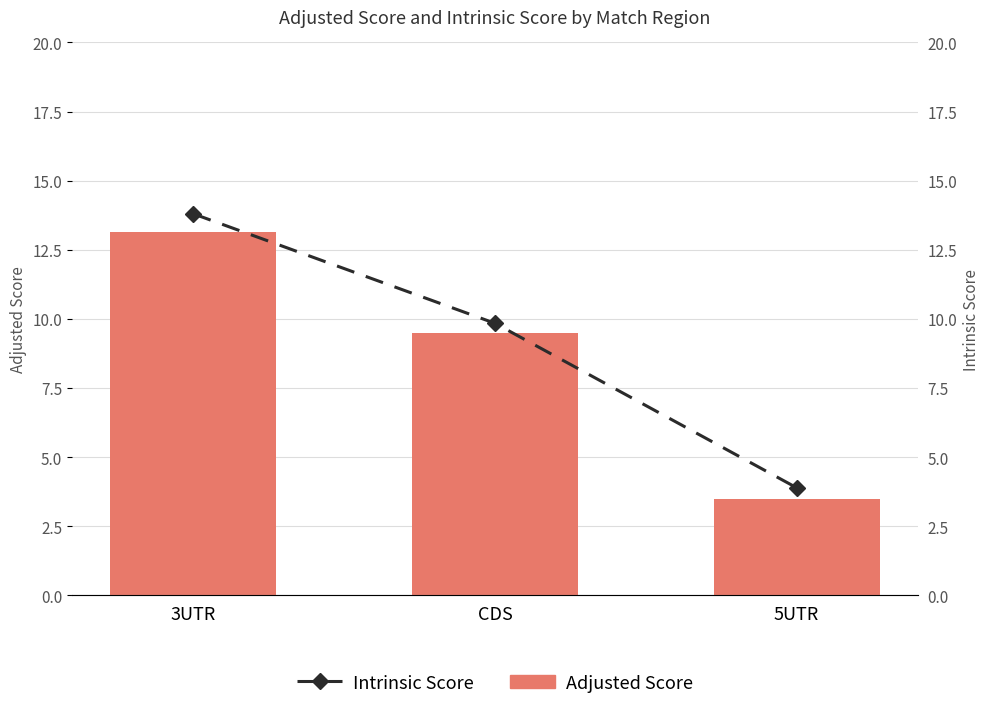

Is the value of Adjusted Score at 5UTR greater than the value of Intrinsic Score at 3UTR?

No